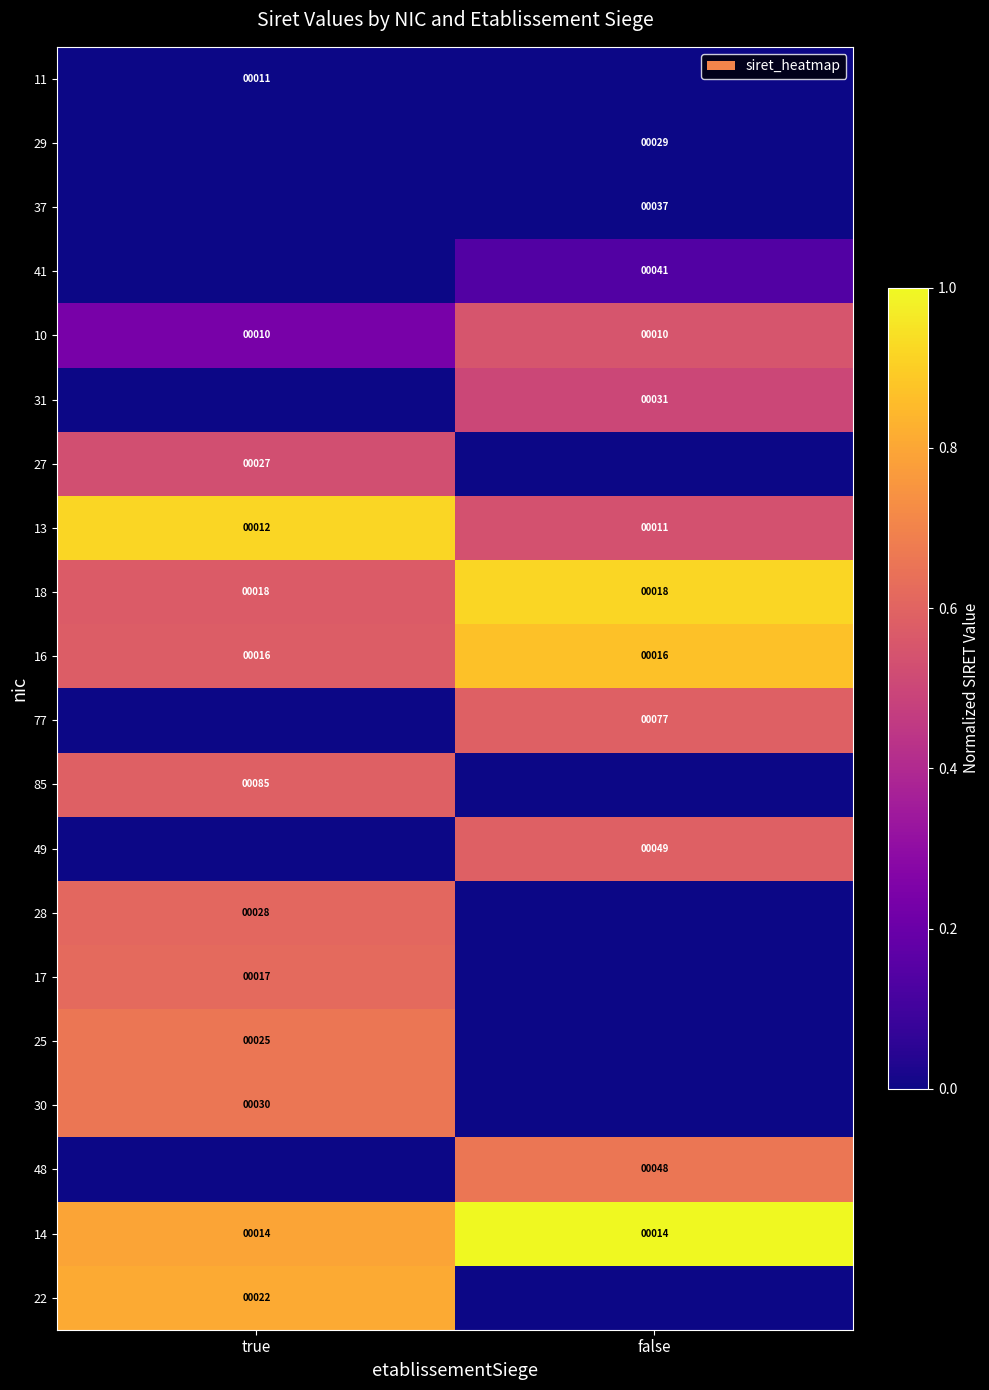

Count the number of categories in the chart.

2